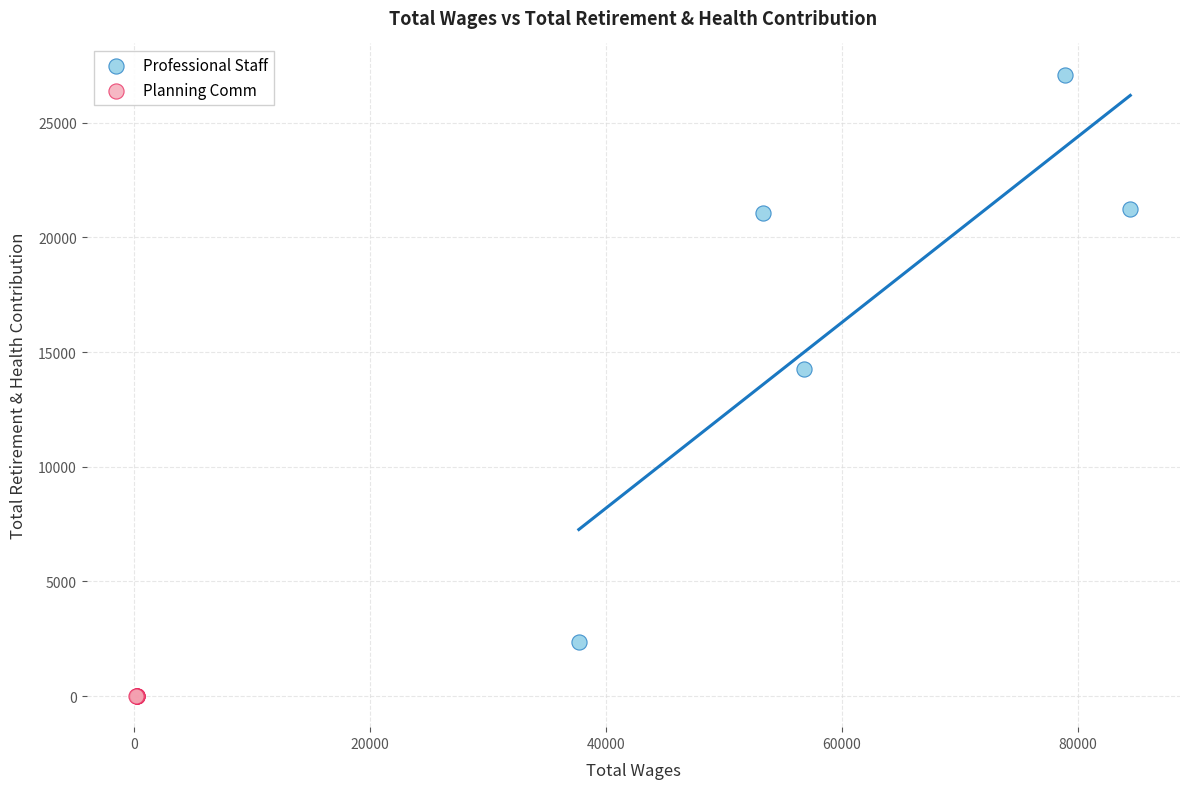

Which series contains the highest Y value?

Professional Staff